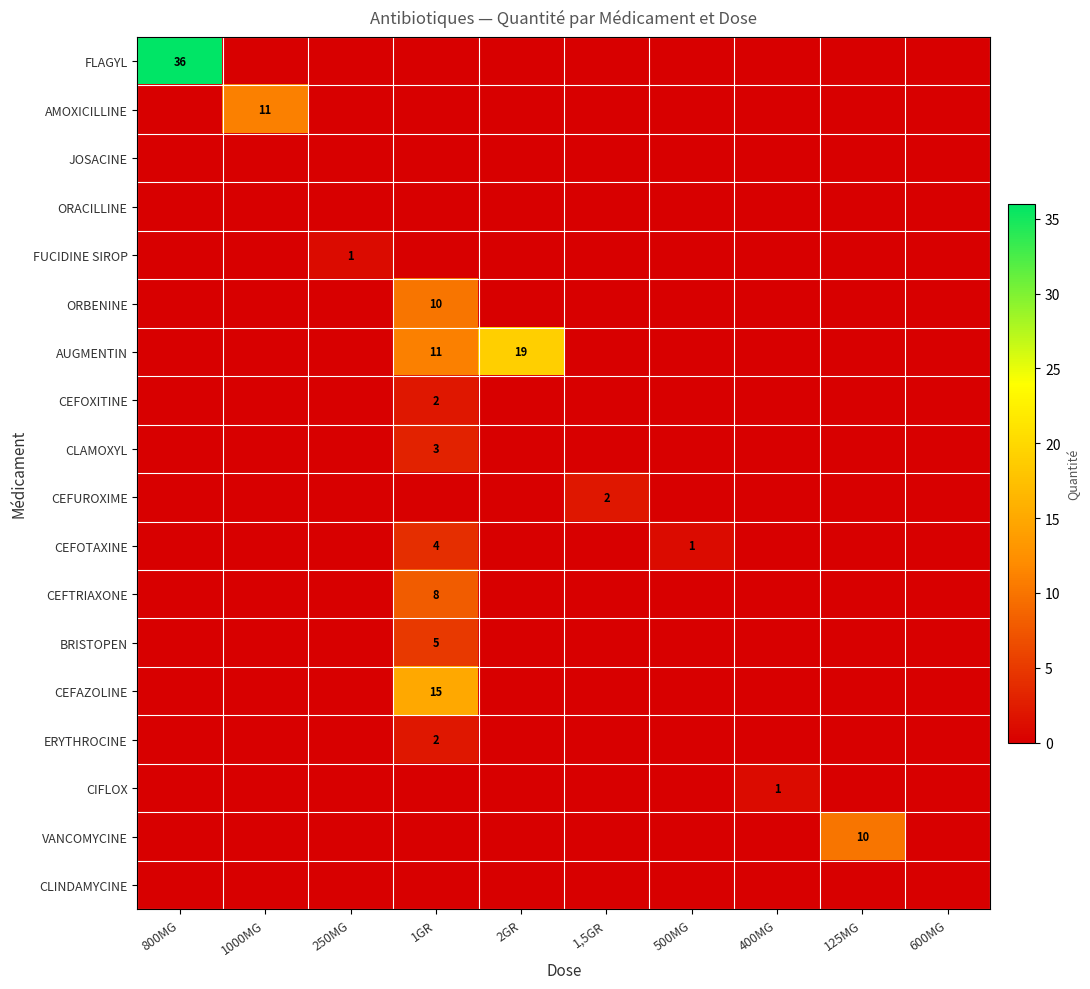

The value of CEFAZOLINE at 250MG is 0. True or false?

True